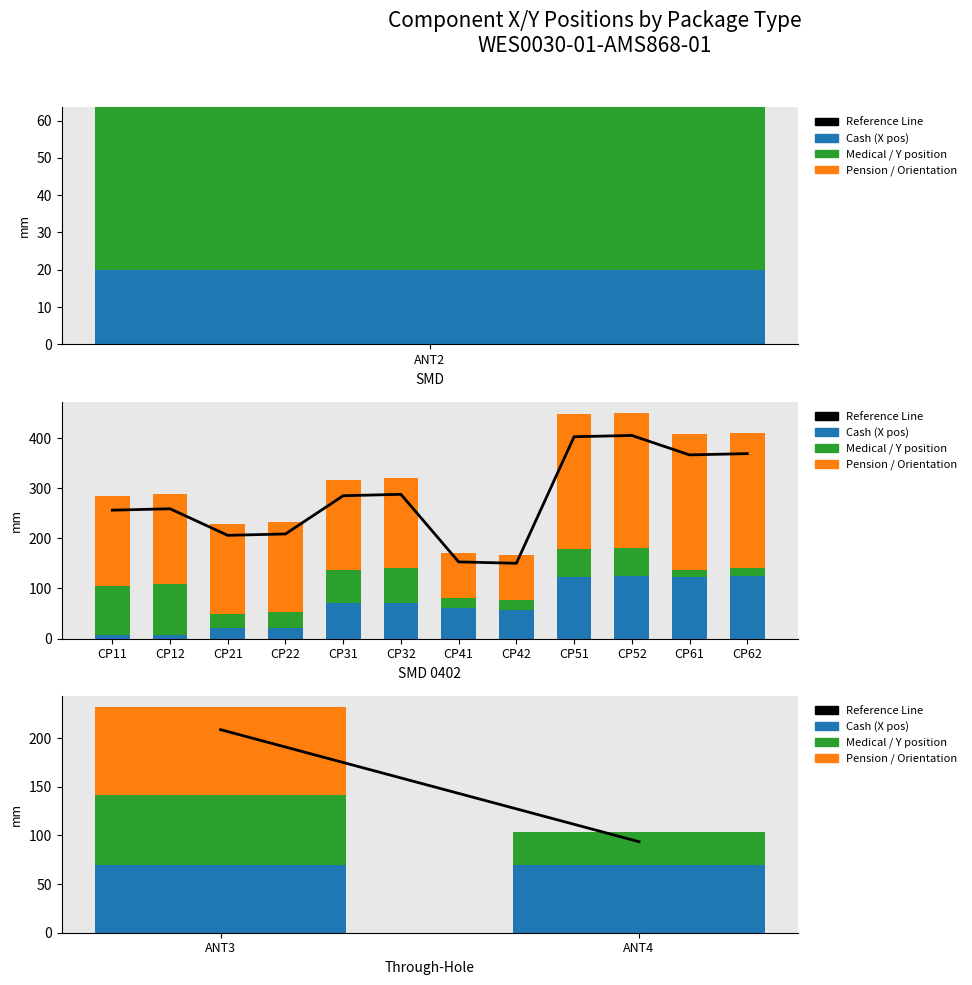

Does the chart contain any negative values?

No